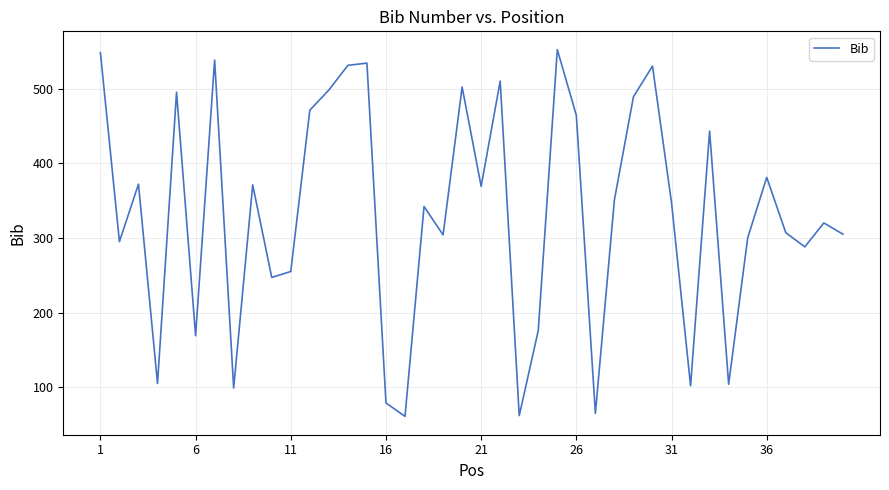

What is the difference between the maximum and minimum values?

491